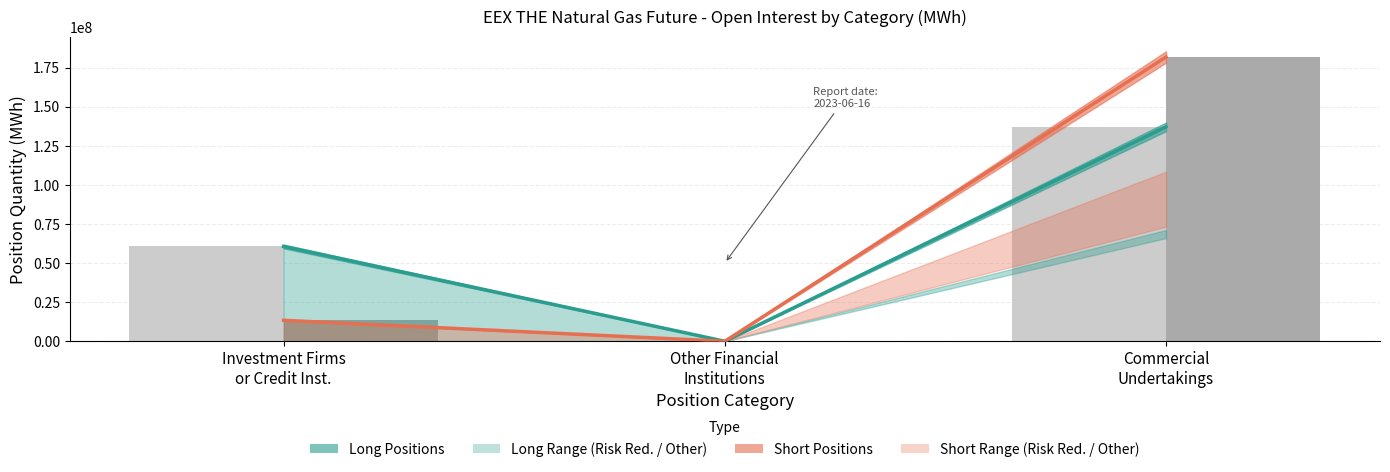

List the labels in order of Short Positions (Total) value, largest first.

Commercial
Undertakings, Investment Firms
or Credit Inst., Other Financial
Institutions